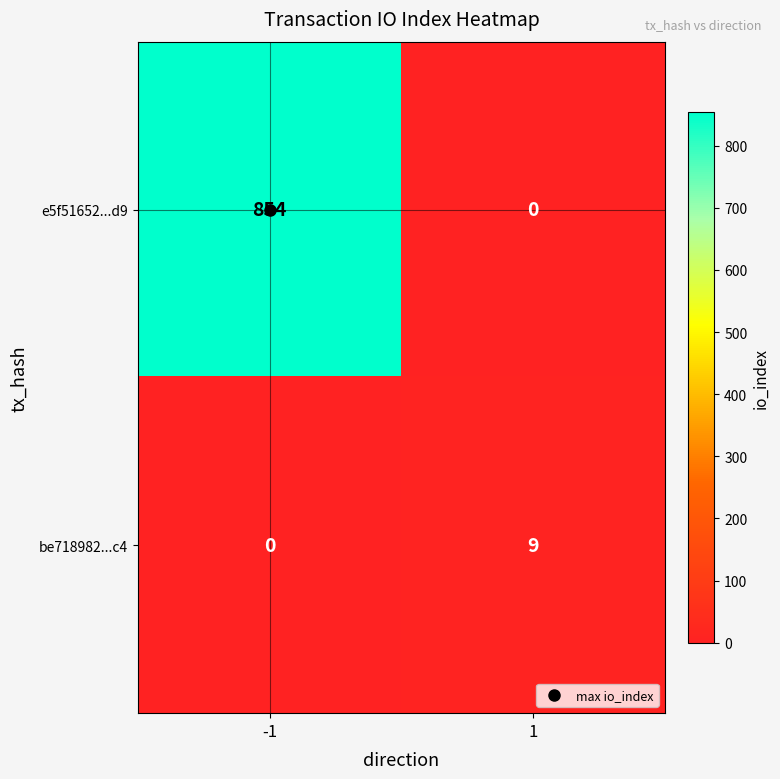

List the labels in order of e5f51652...d9 value, smallest first.

1, -1